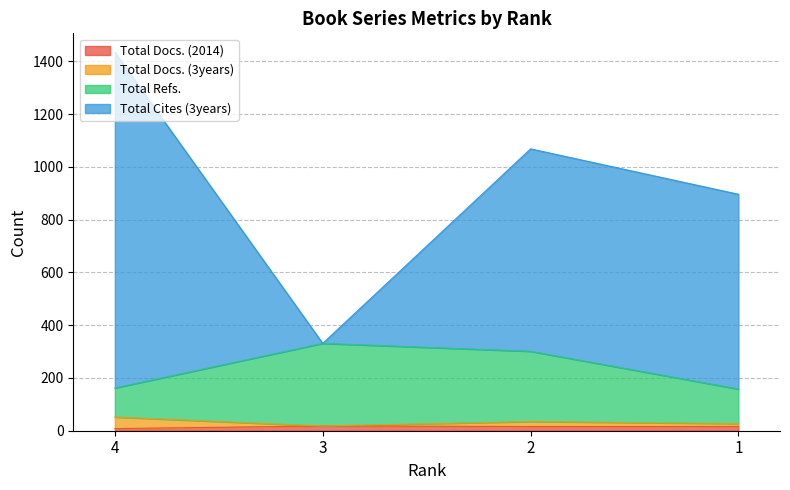

True or false: Total Cites (3years) and Total Docs. (2014) intersect in this chart.

False